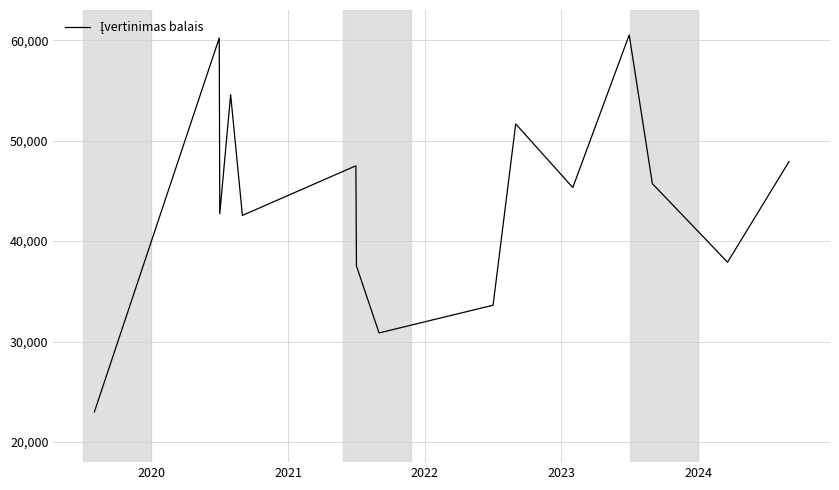

What is the minimum value shown in the chart?

22992.6